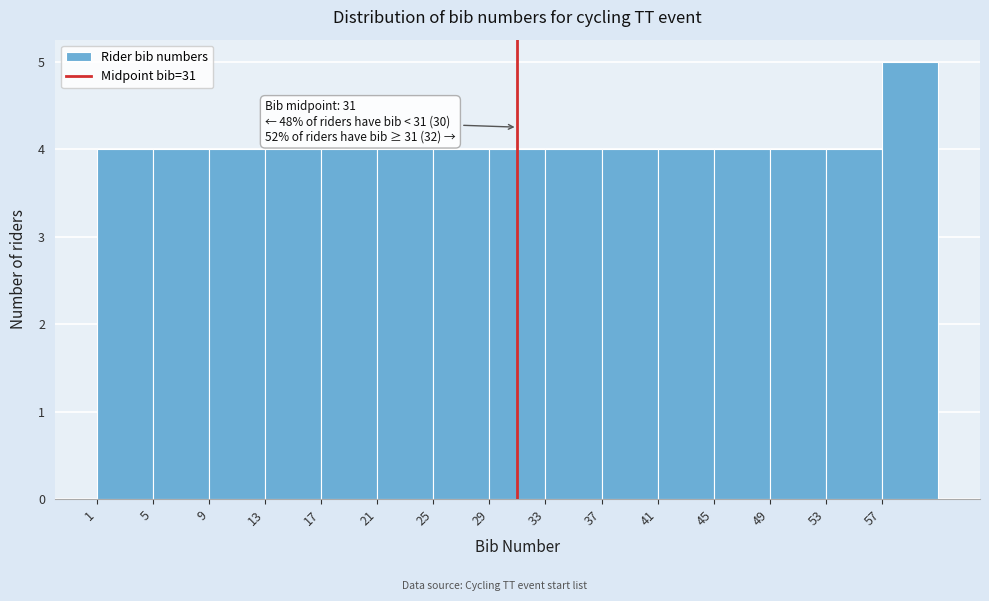

Over which range of the x-axis is the bar tallest?

57 to 61